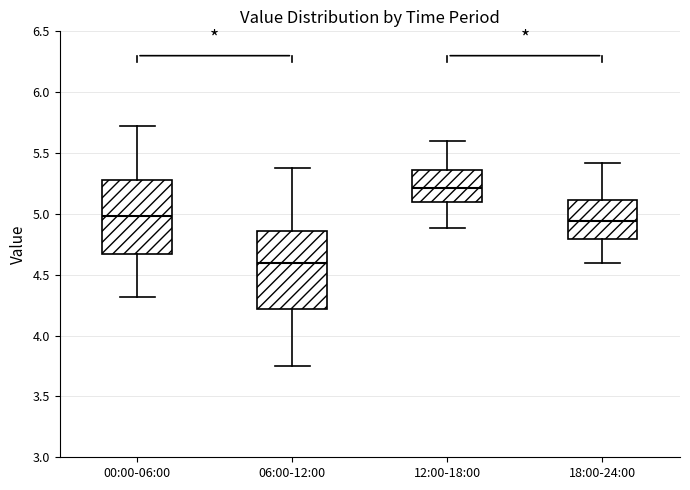

Which box has the lowest median line?

06:00-12:00